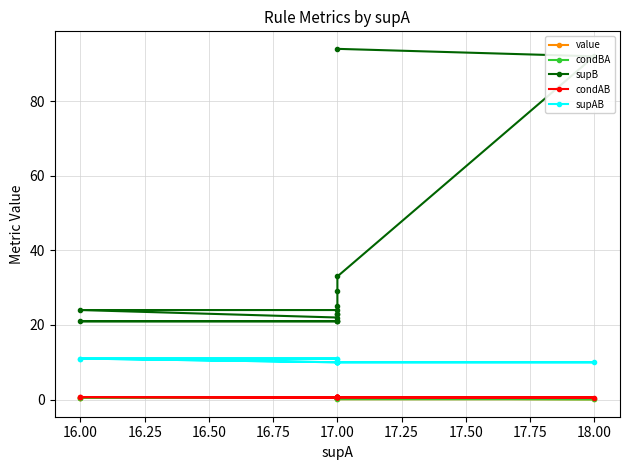

True or false: condBA and value cross at least once.

False